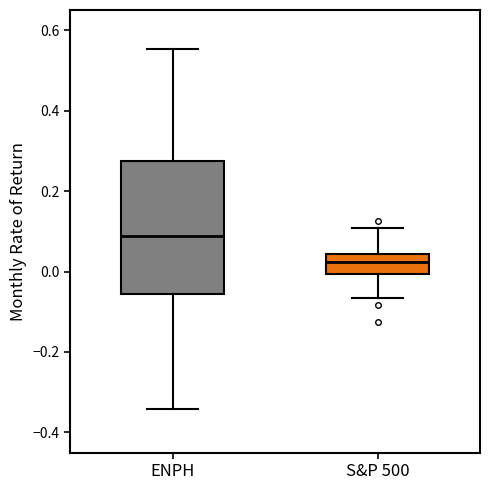

Where does the upper whisker of the box for ENPH end on the y-axis? The values are not printed on the chart, so give them approximately, as read against the axis.

0.56